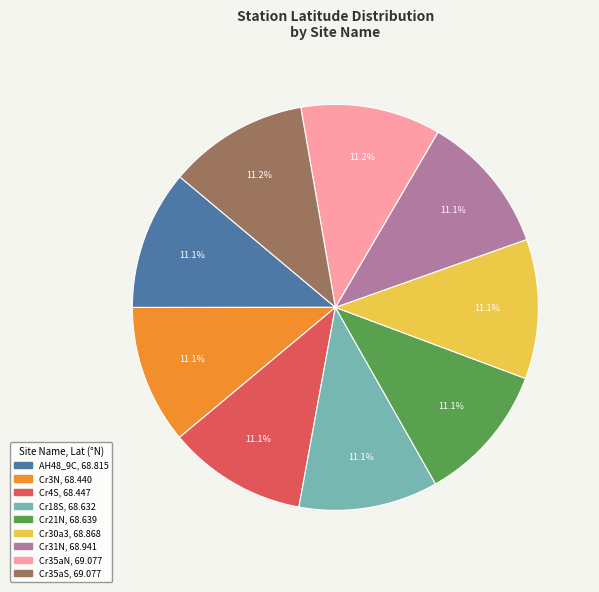

What is the ratio of the value at Cr35aS to the value at Cr4S?

1.0